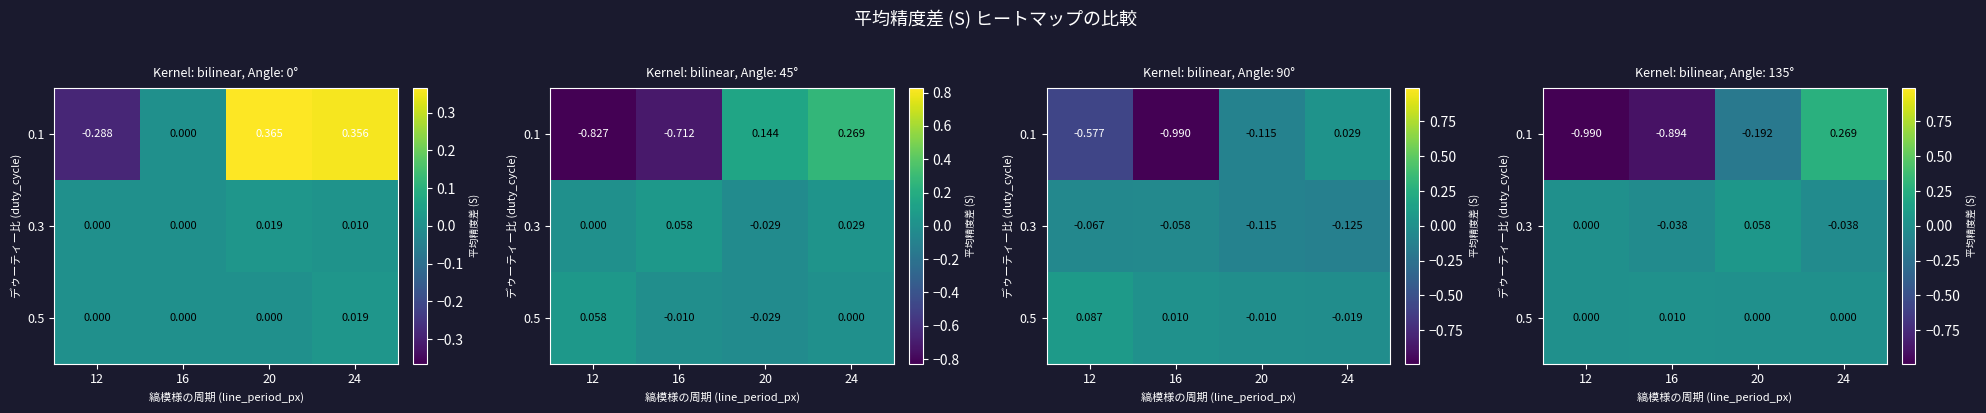

What is the smallest value displayed?

-1.0